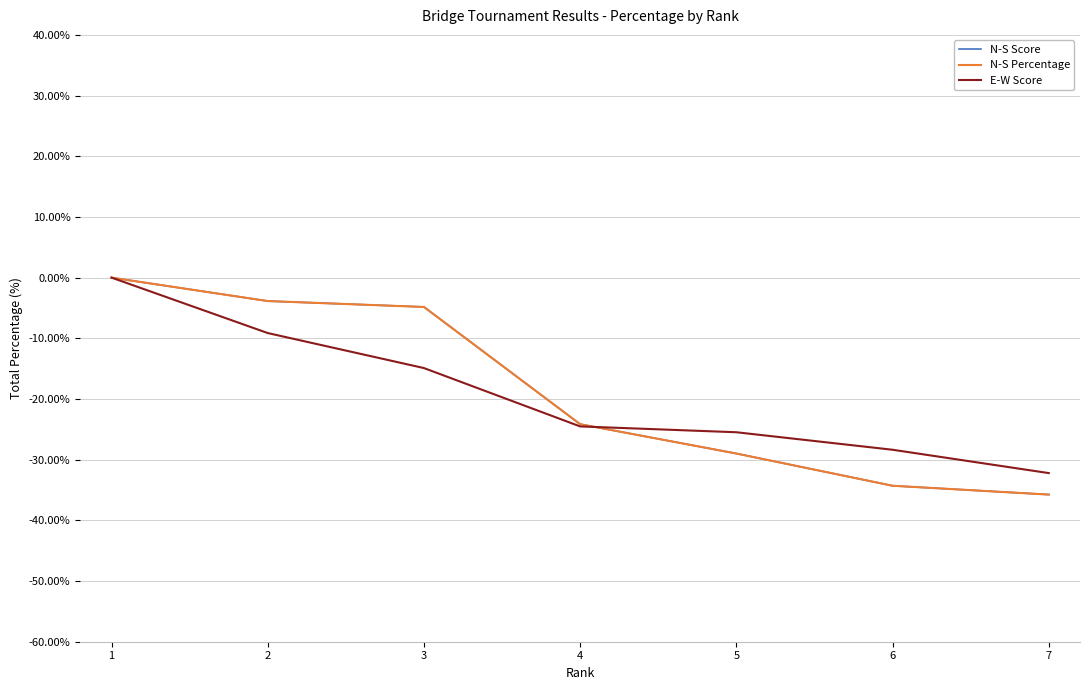

At which label is N-S Percentage closest to -17?

4